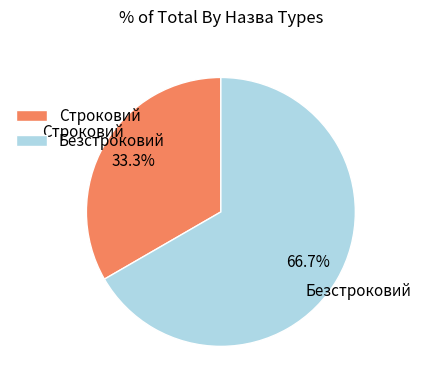

Is it true that Строковий is 25% of the pie?

False